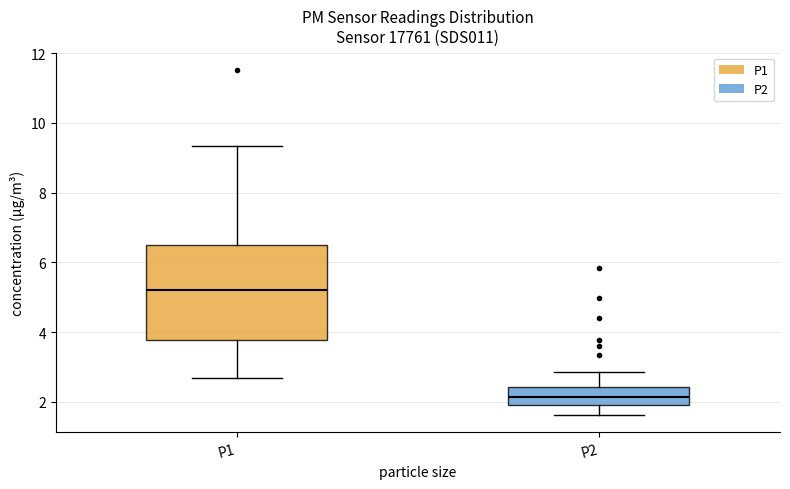

Where does the lower whisker of the box for P1 end on the y-axis? The values are not printed on the chart, so give them approximately, as read against the axis.

2.6